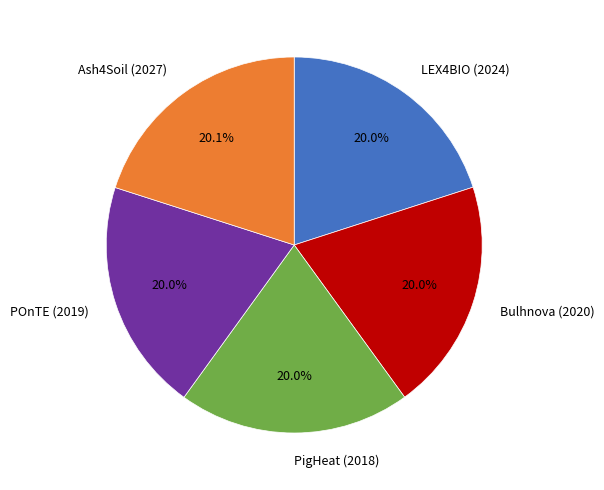

What percentage is NOT represented by PigHeat (2018)?

80.0%